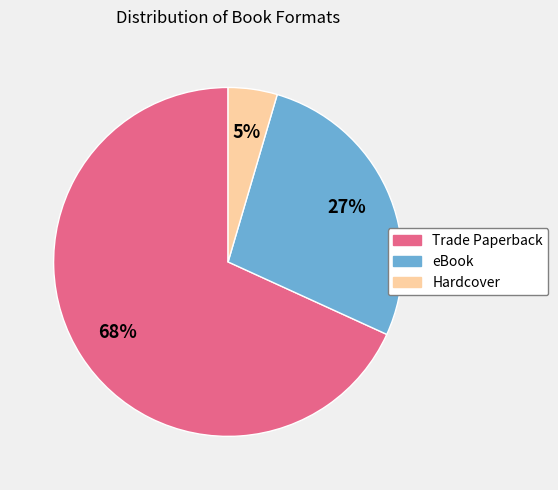

Is there any slice that represents more than half of the pie?

Yes